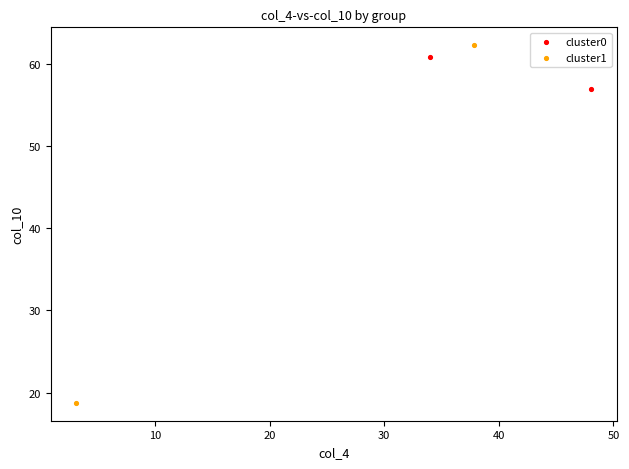

Which series has the largest Y range (max minus min)?

cluster1